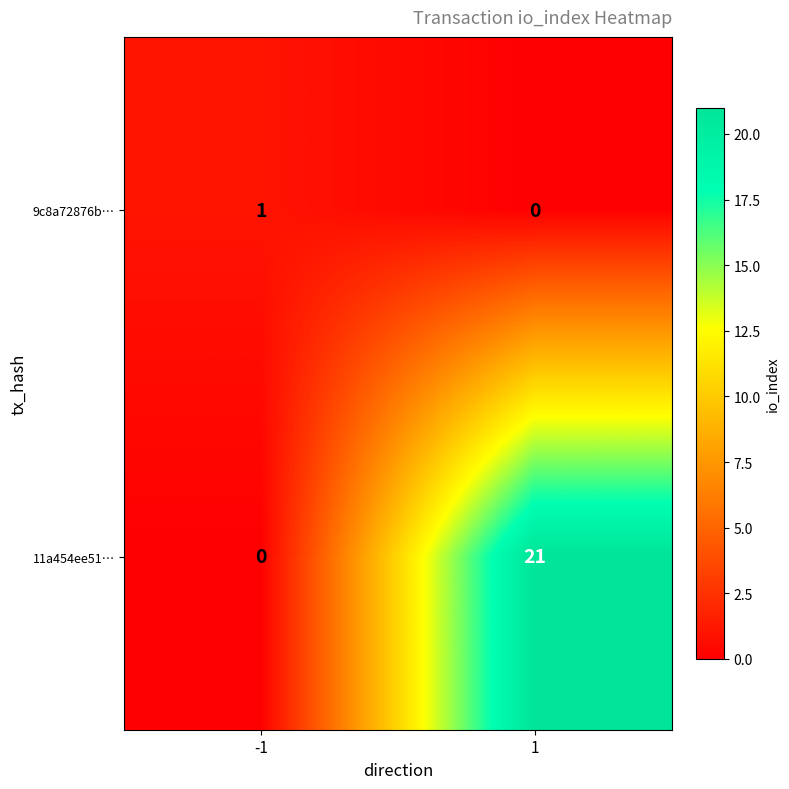

Reading left to right, list all the values displayed in this chart.

9c8a72876b…: -1=1	1=0
11a454ee51…: -1=0	1=21